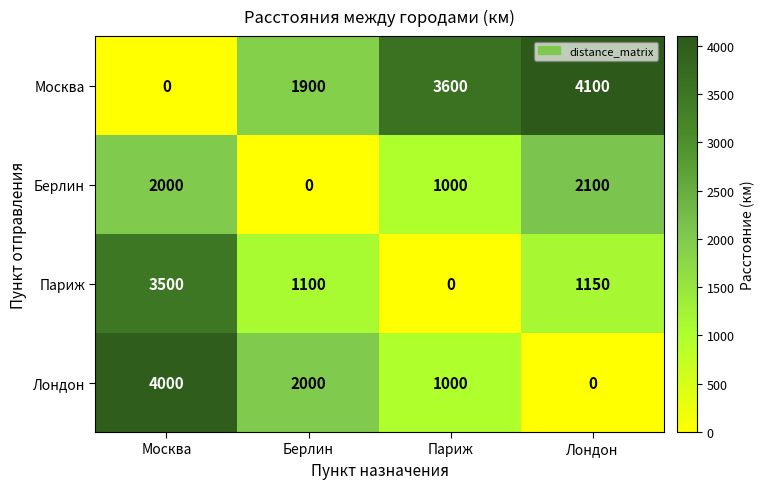

Reading left to right, extract all data points from this chart.

Москва: Москва=0	Берлин=1900	Париж=3600	Лондон=4100
Берлин: Москва=2000	Берлин=0	Париж=1000	Лондон=2100
Париж: Москва=3500	Берлин=1100	Париж=0	Лондон=1150
Лондон: Москва=4000	Берлин=2000	Париж=1000	Лондон=0